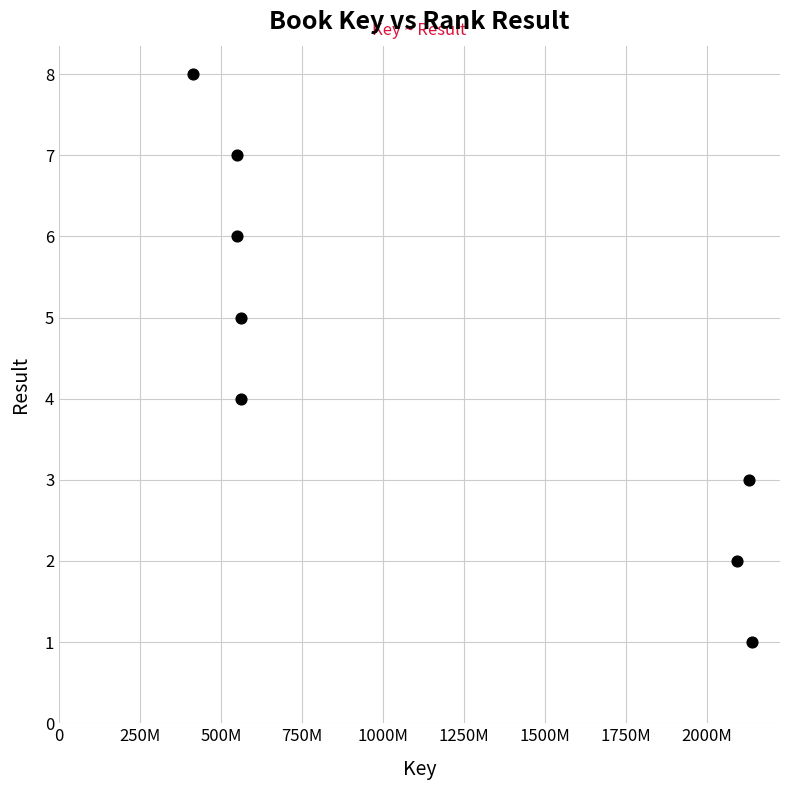

What is the average X value?

1124724014